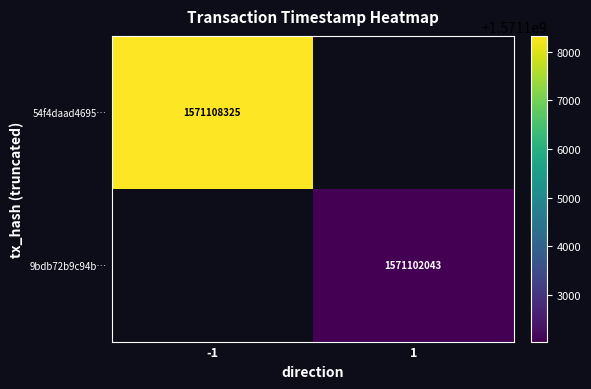

Is the value of 9bdb72b9c94b… at 1 greater than the value of 54f4daad4695… at -1?

No